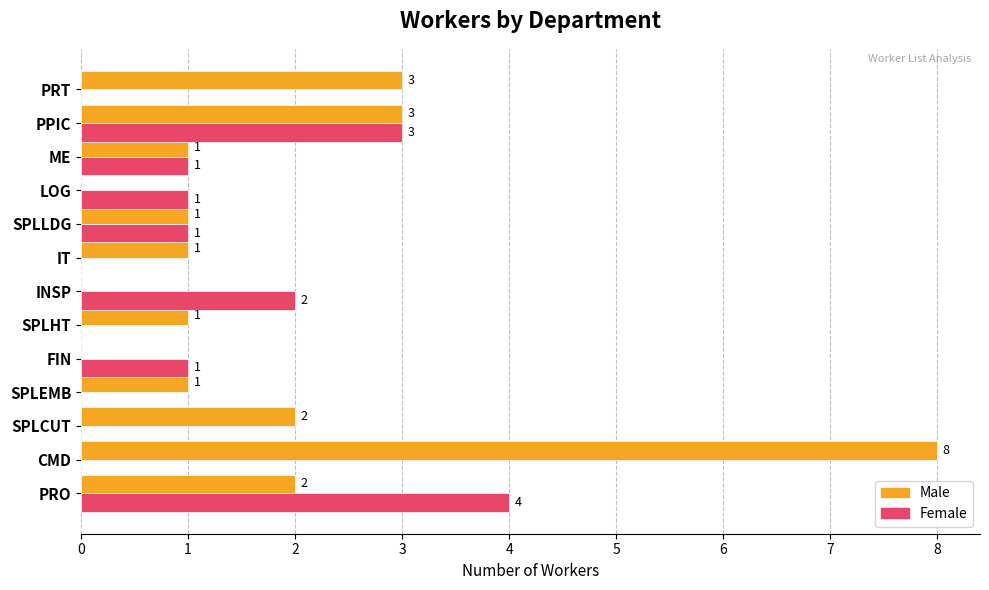

Between SPLCUT and PPIC, which series saw the biggest shift?

Female